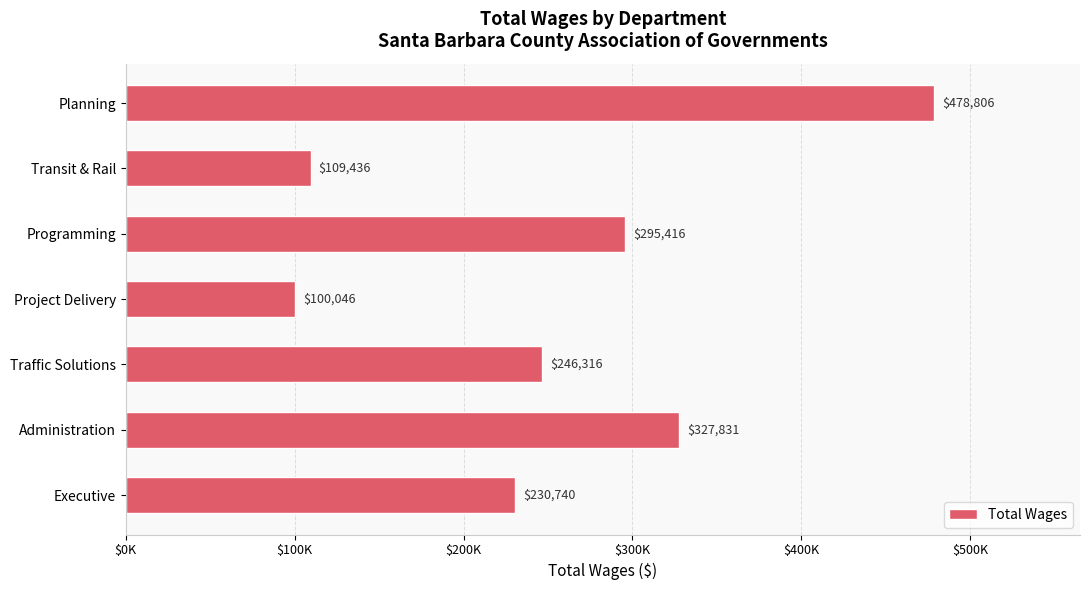

At which category does the chart reach its minimum across all series?

Project Delivery